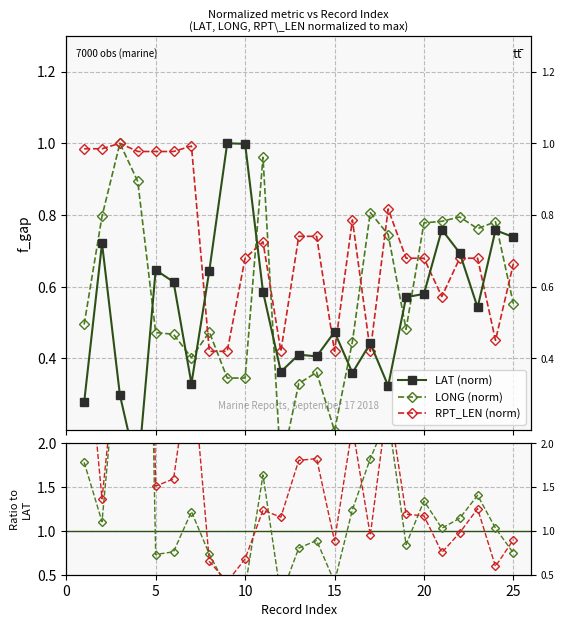

What is the average value of the LONG / LAT series?

1.5